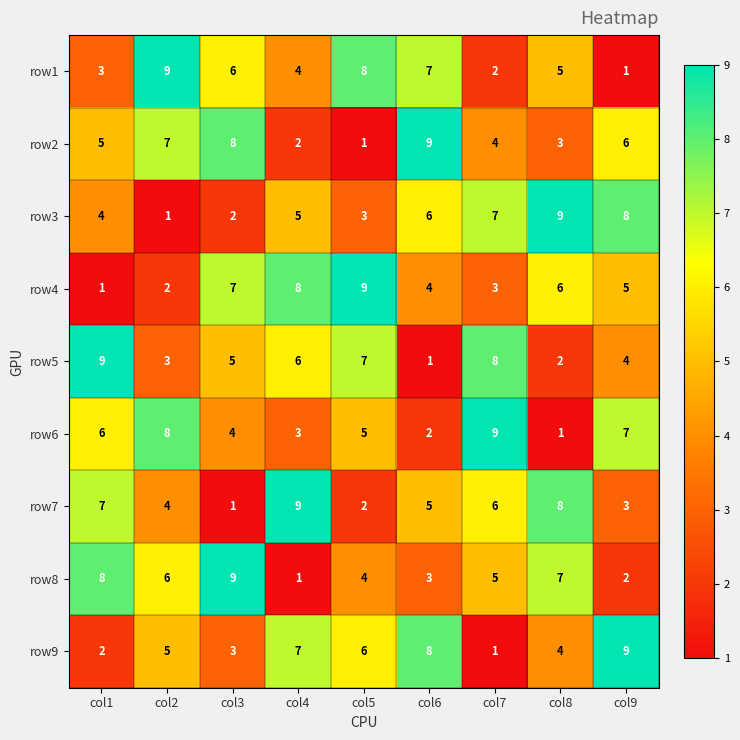

At how many categories does at least one series exceed 1?

9